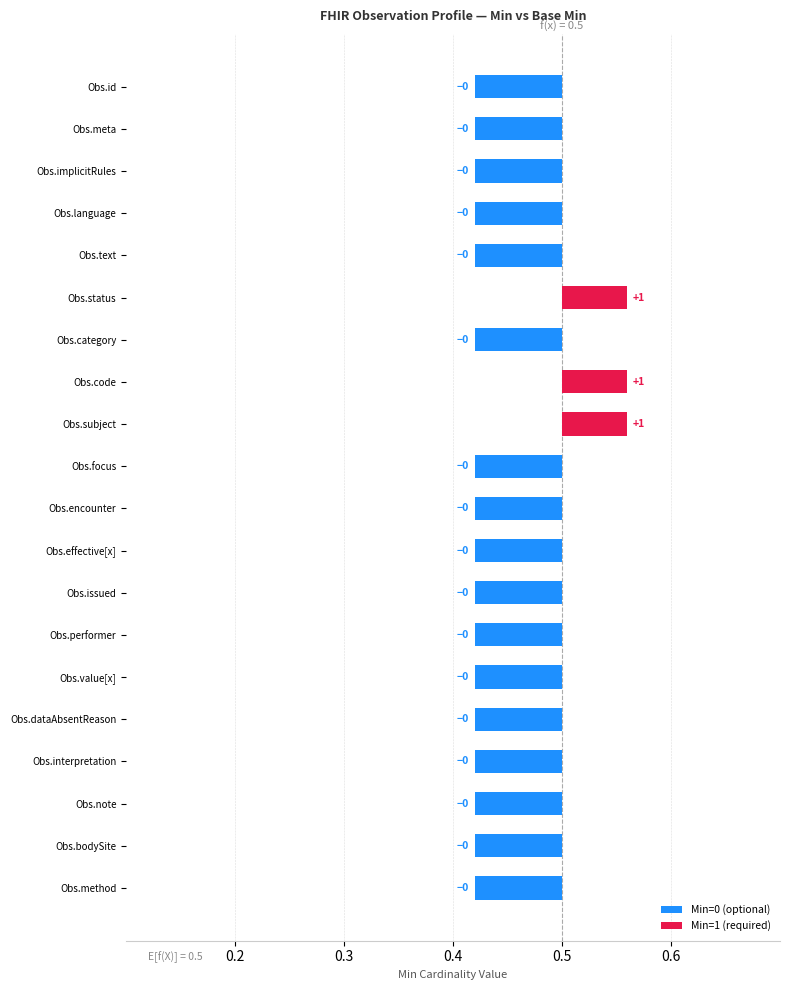

How many Base Min values are between 0 and 1?

20